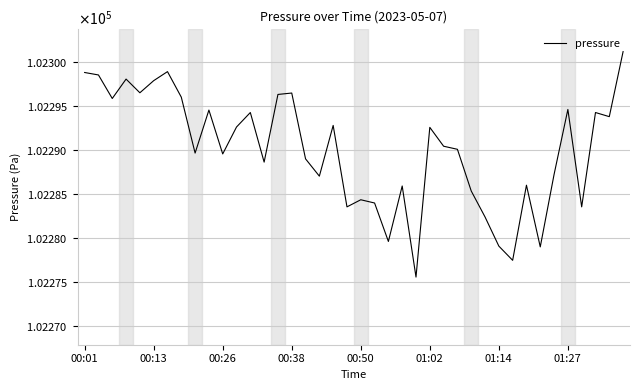

Where is the data nearest to the value 102288?

13